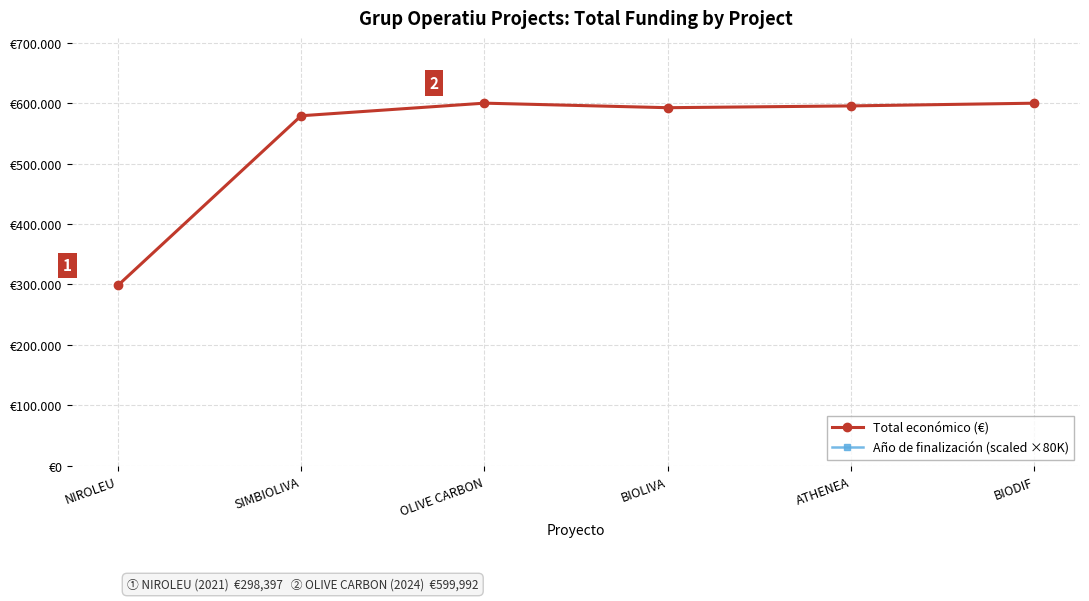

What is the difference between the maximum and minimum values in the Año de finalización (scaled ×80K) series?

240000